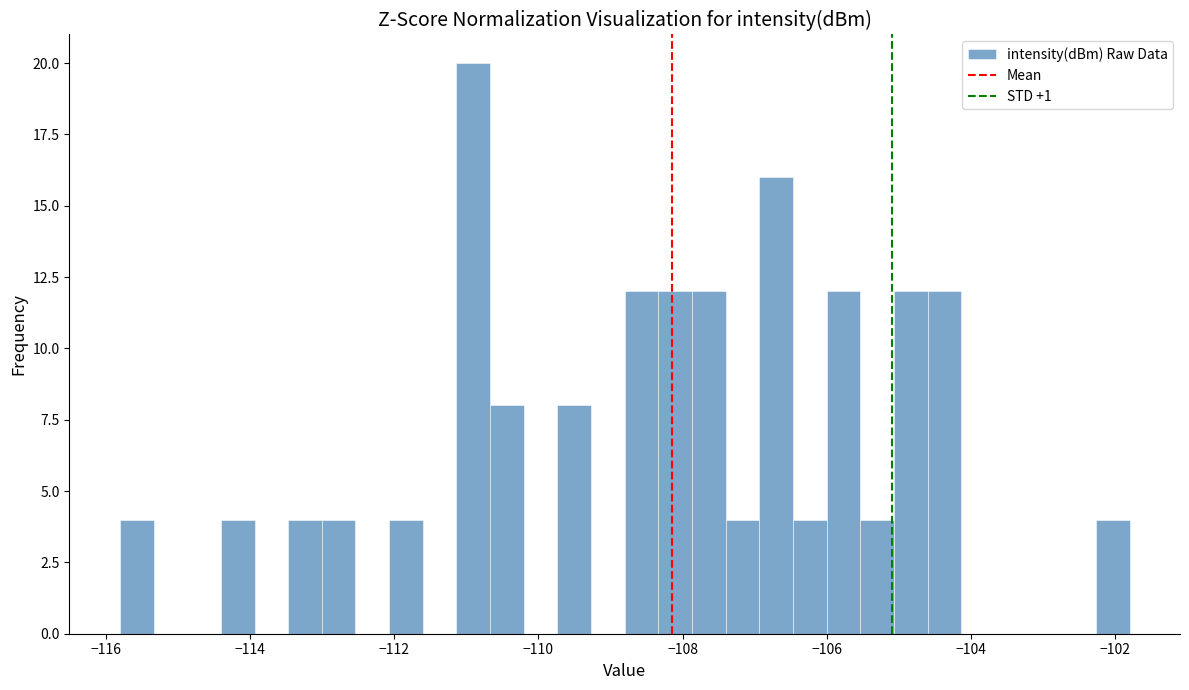

Read against the x-axis, roughly where is the centre of the tallest bar?

-111.0